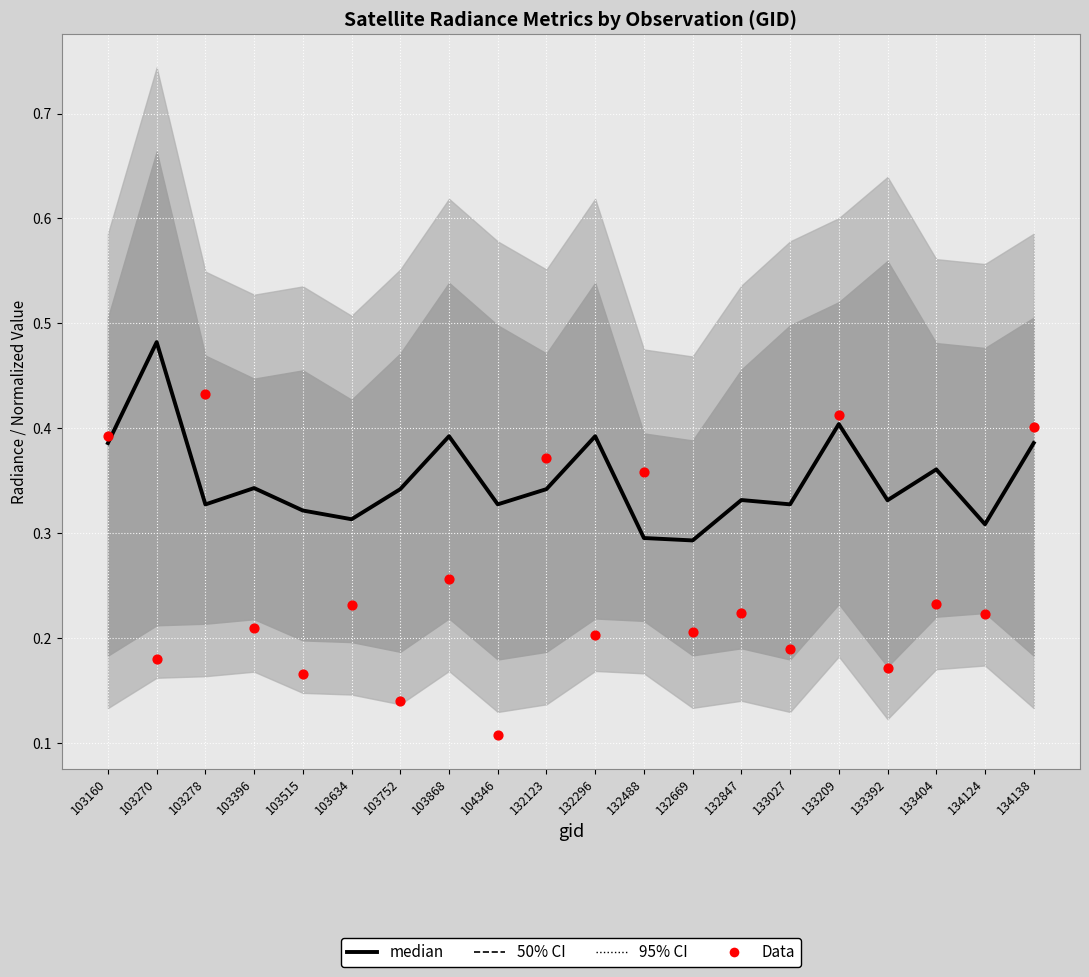

At which category is the sum across all series the highest?

133209